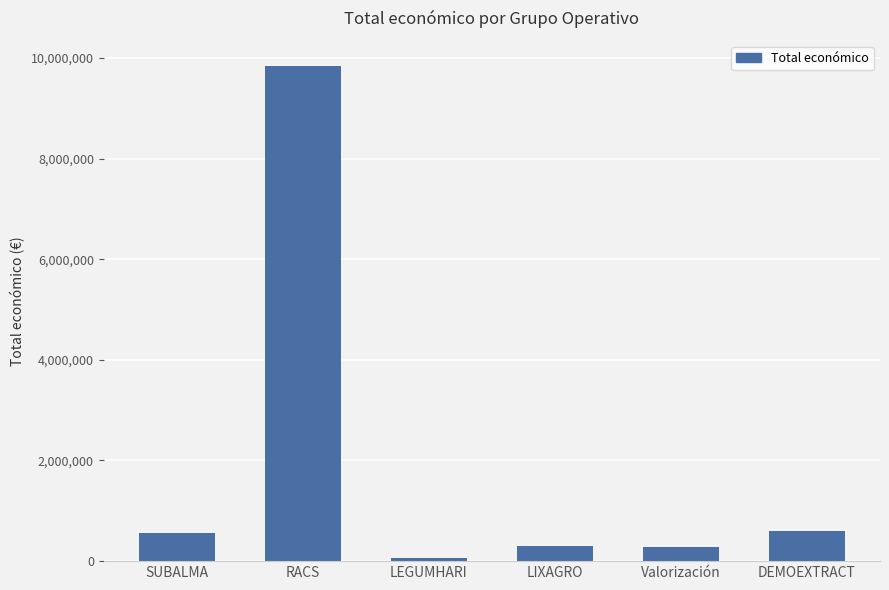

How many series are shown in this chart?

1